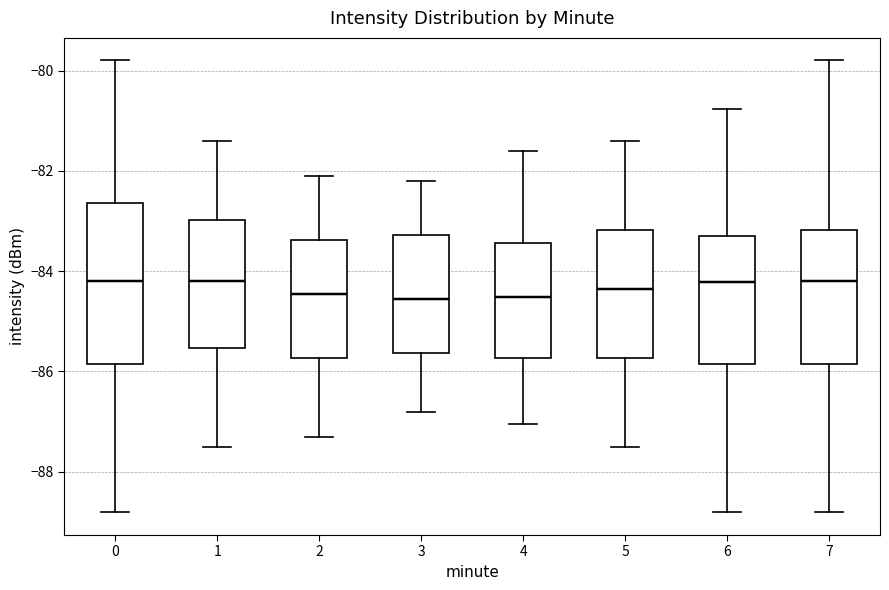

Where does the lower whisker of the box at x = 6 end on the y-axis? The values are not printed on the chart, so give them approximately, as read against the axis.

-88.8